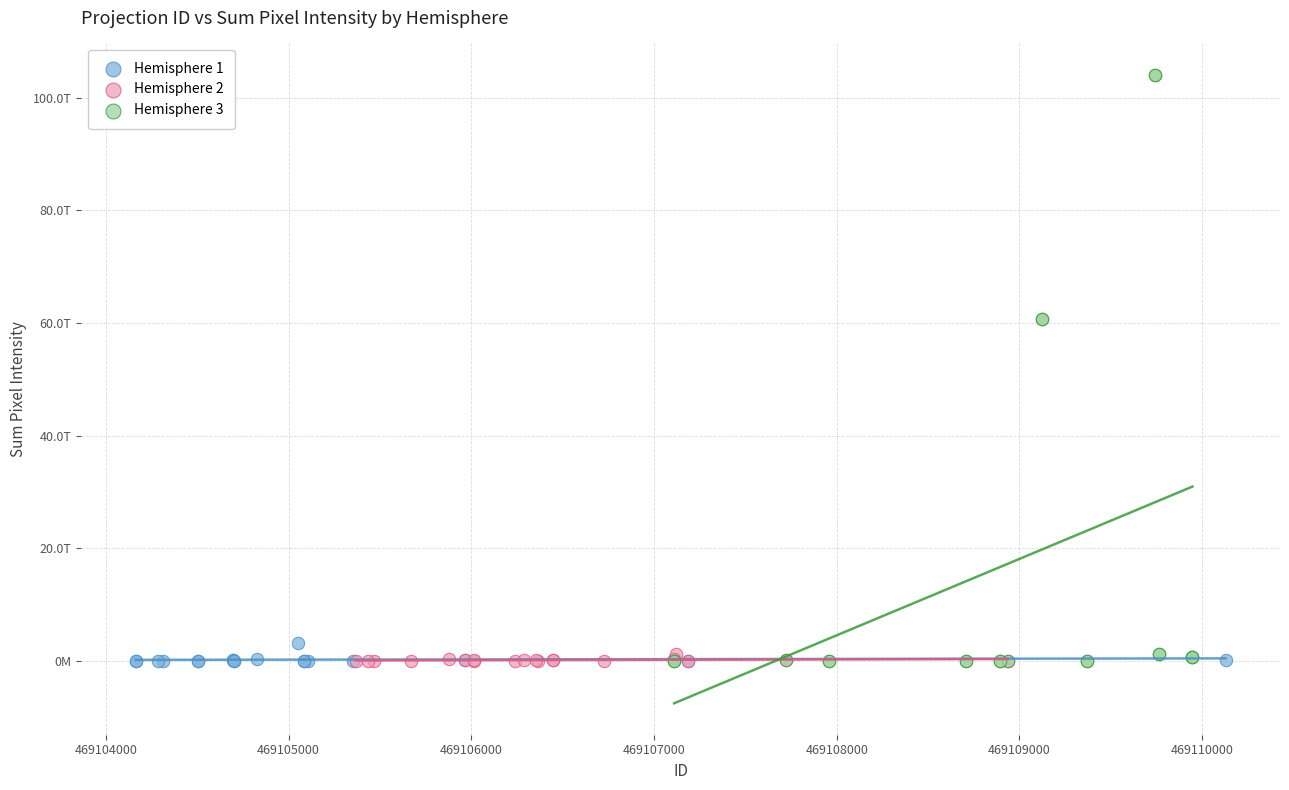

What are all the series names shown in the legend?

Hemisphere 1, Hemisphere 2, Hemisphere 3